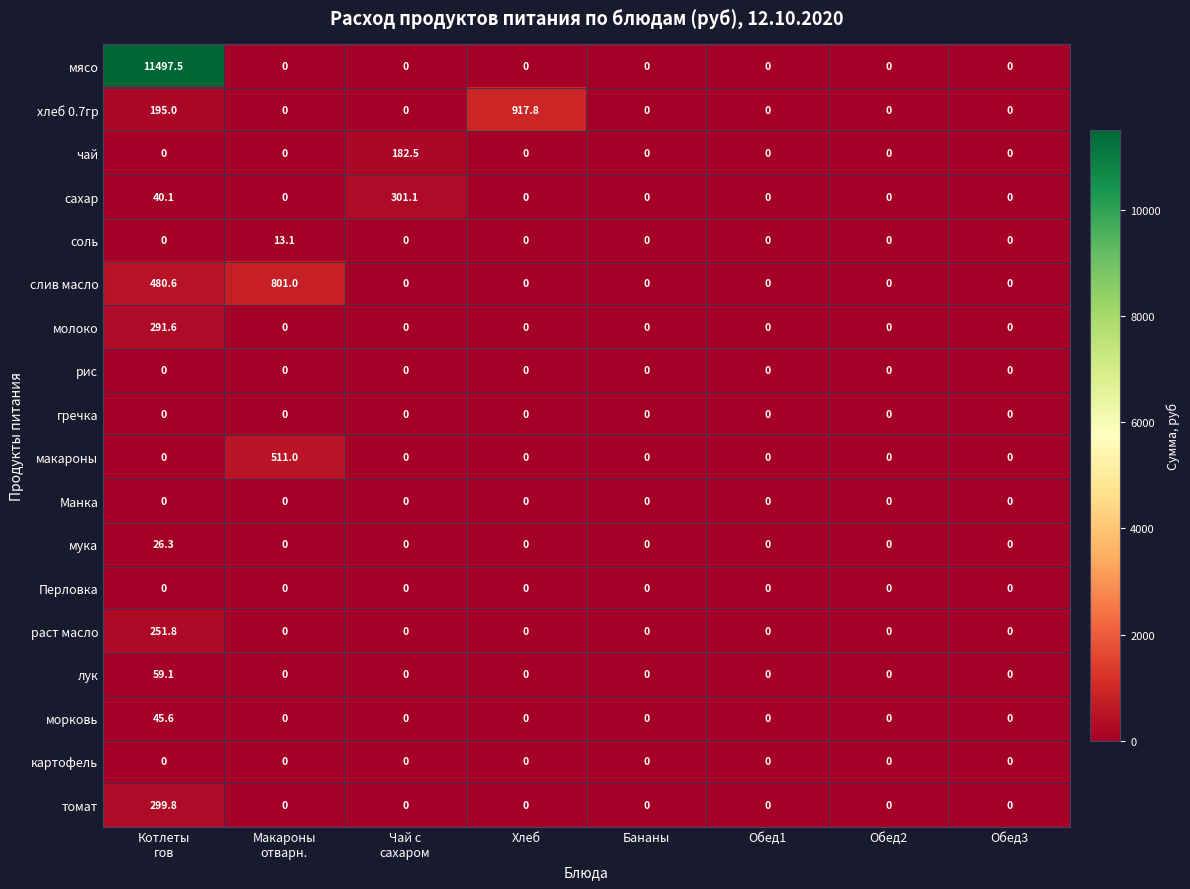

How many хлеб 0.7гр values are between 0 and 195?

7